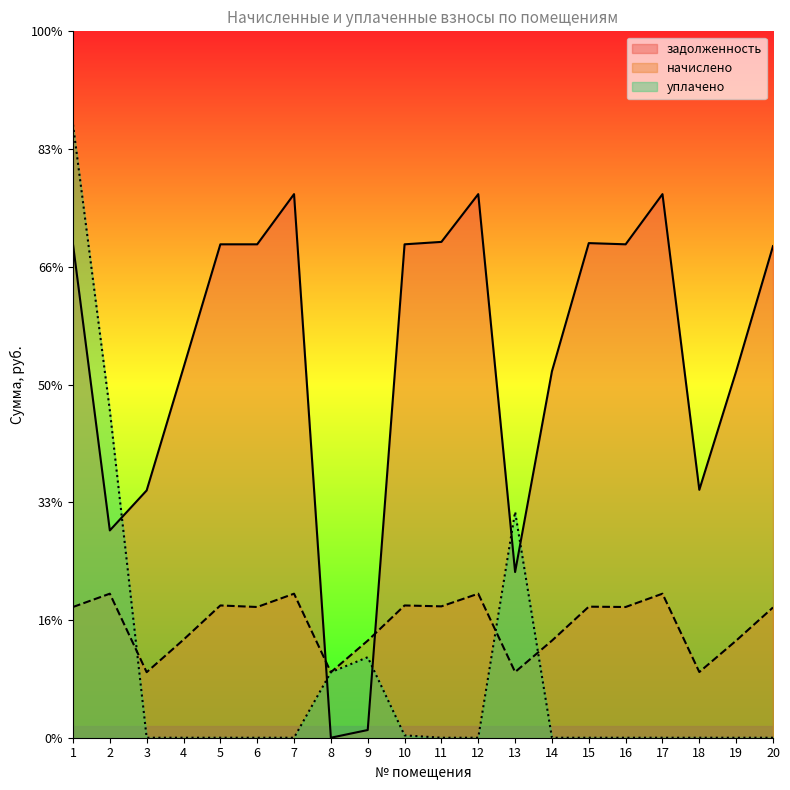

What is the difference between the maximum and minimum values in the начислено series?

3334.0